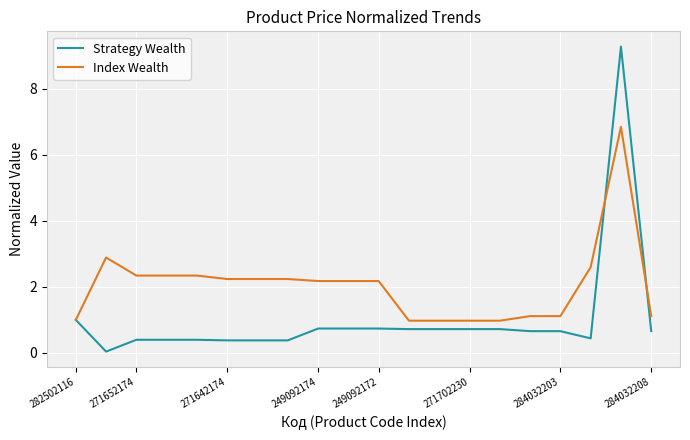

What is the difference between the maximum and minimum values in the Index Wealth series?

5.9